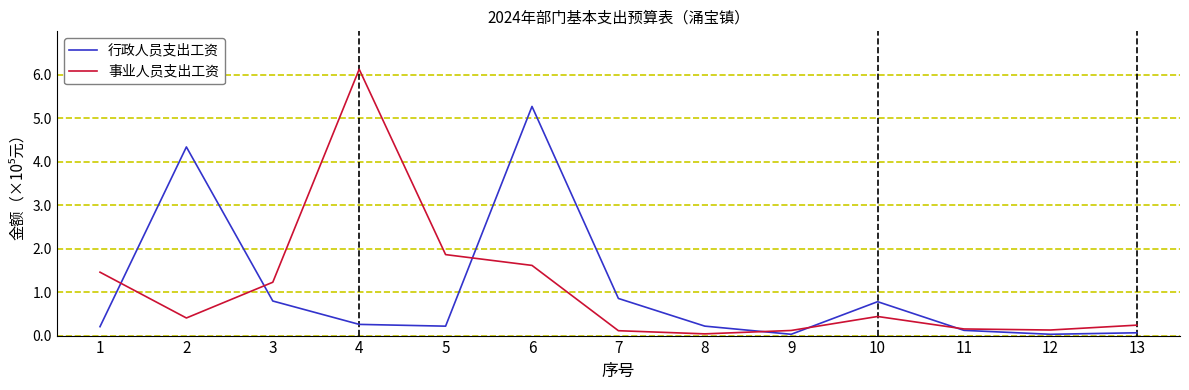

How many interior local valleys does the 事业人员支出工资 series have?

3